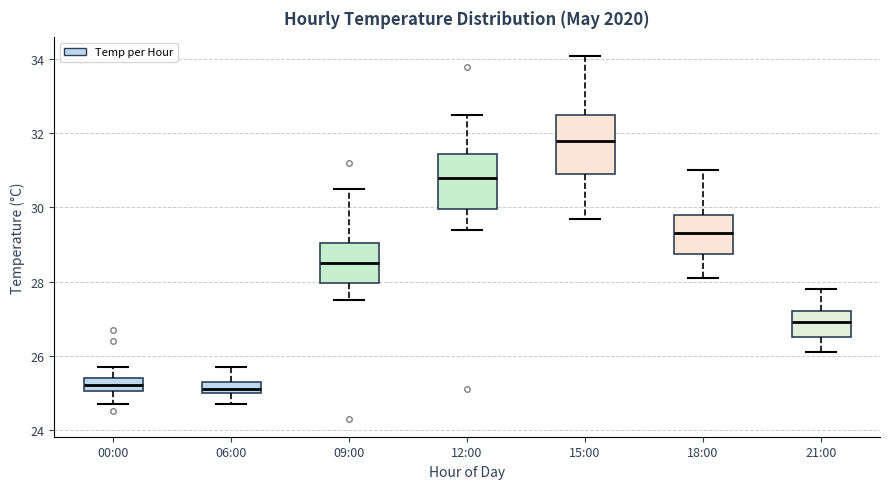

Reading left to right, read every box against the y-axis: the position of its median line, the range the box covers, and the ends of its whiskers. The values are not printed on the chart, so give them approximately, as read against the axis.

00:00: median 25.2, box 25.0 to 25.4, whiskers 24.8 to 25.8
06:00: median 25.2, box 25.0 to 25.4, whiskers 24.8 to 25.8
09:00: median 28.6, box 28.0 to 29.0, whiskers 27.6 to 30.6
12:00: median 30.8, box 30.0 to 31.4, whiskers 29.4 to 32.6
15:00: median 31.8, box 31.0 to 32.6, whiskers 29.8 to 34.2
18:00: median 29.4, box 28.8 to 29.8, whiskers 28.2 to 31.0
21:00: median 27.0, box 26.6 to 27.2, whiskers 26.2 to 27.8